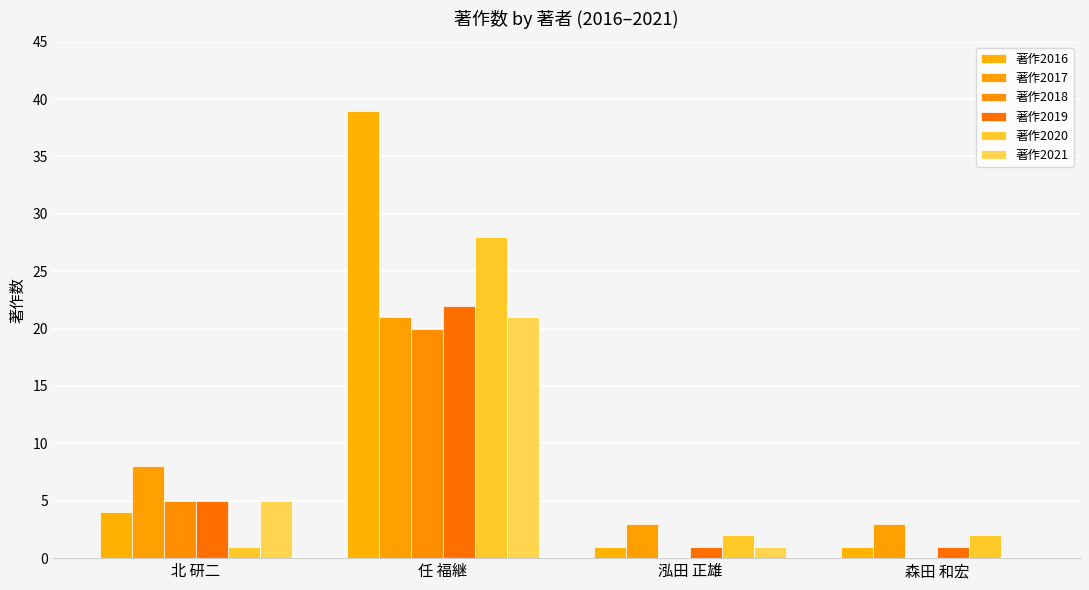

Count the number of data series in this chart.

6